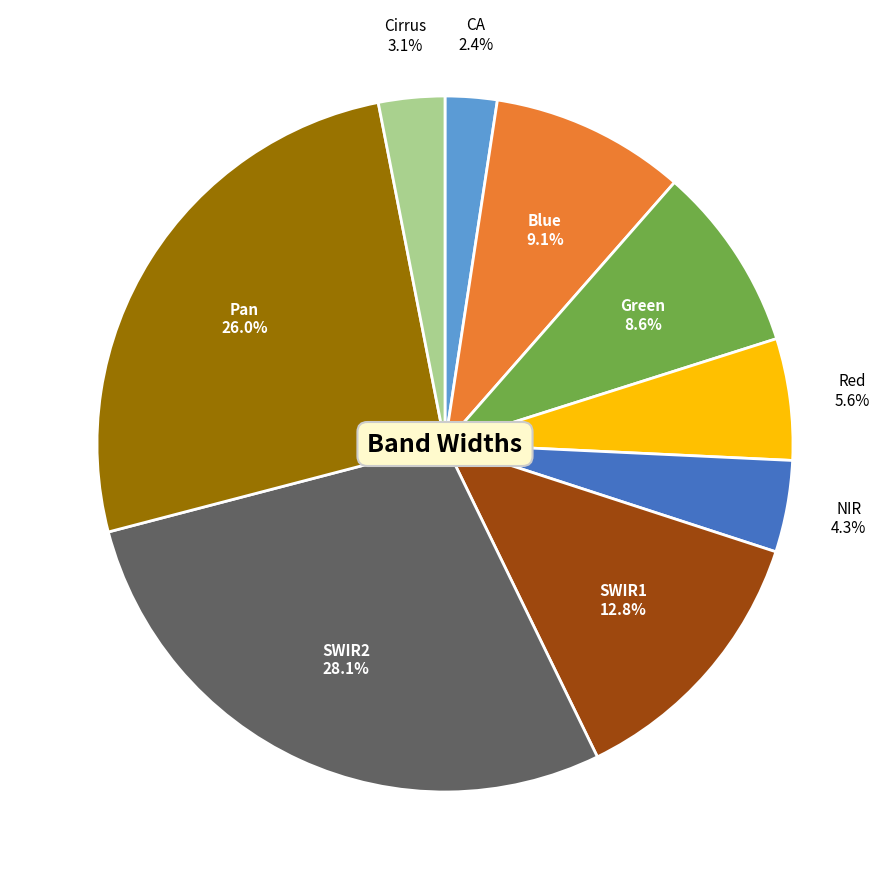

Is it true that Pan is 19% of the pie?

False